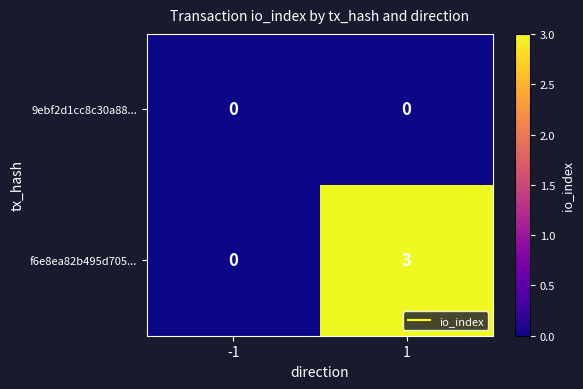

Reading left to right, list all the values displayed in this chart.

9ebf2d1cc8c30a88...: -1=0	1=0
f6e8ea82b495d705...: -1=0	1=3